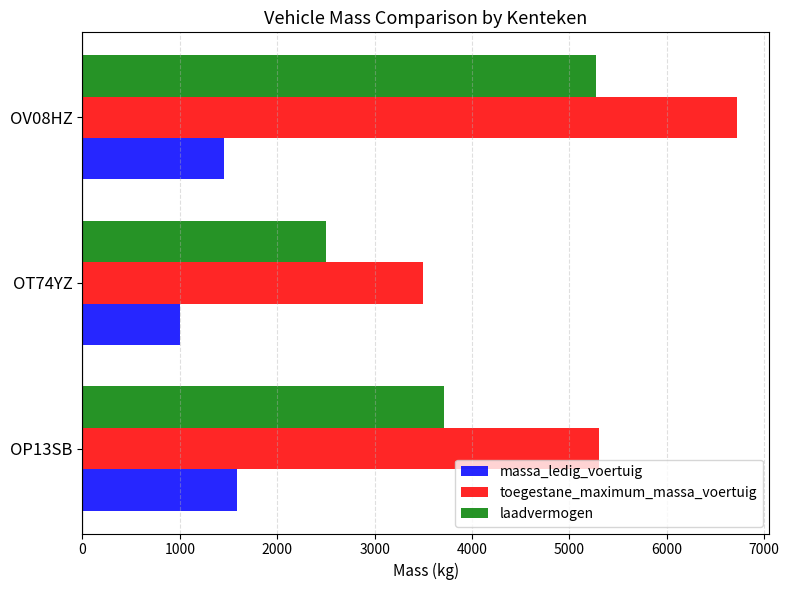

What is the total value across all series at OV08HZ?

13440